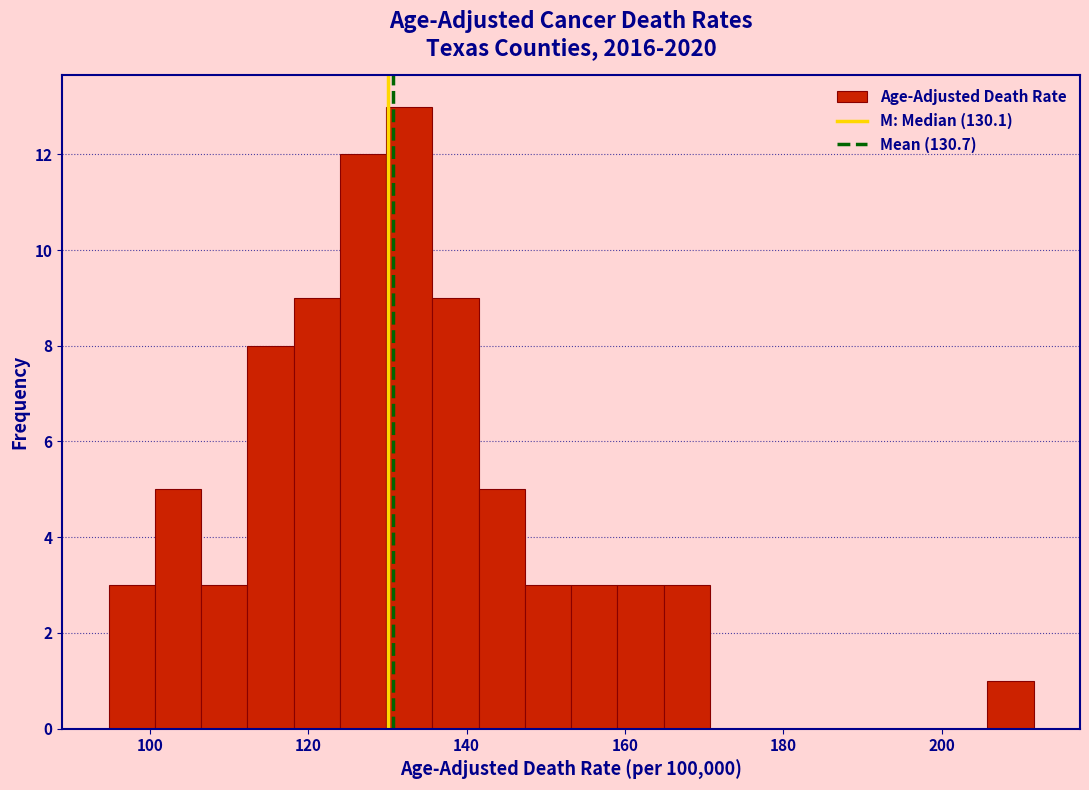

Around what value on the x-axis is the tallest bar? Give the approximate position of its centre, as read against the axis.

132